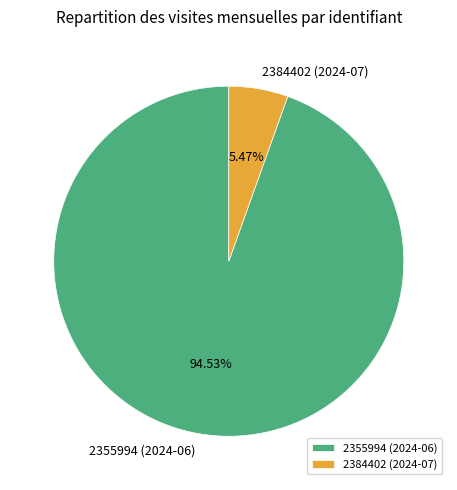

Count the number of slices in the pie.

2